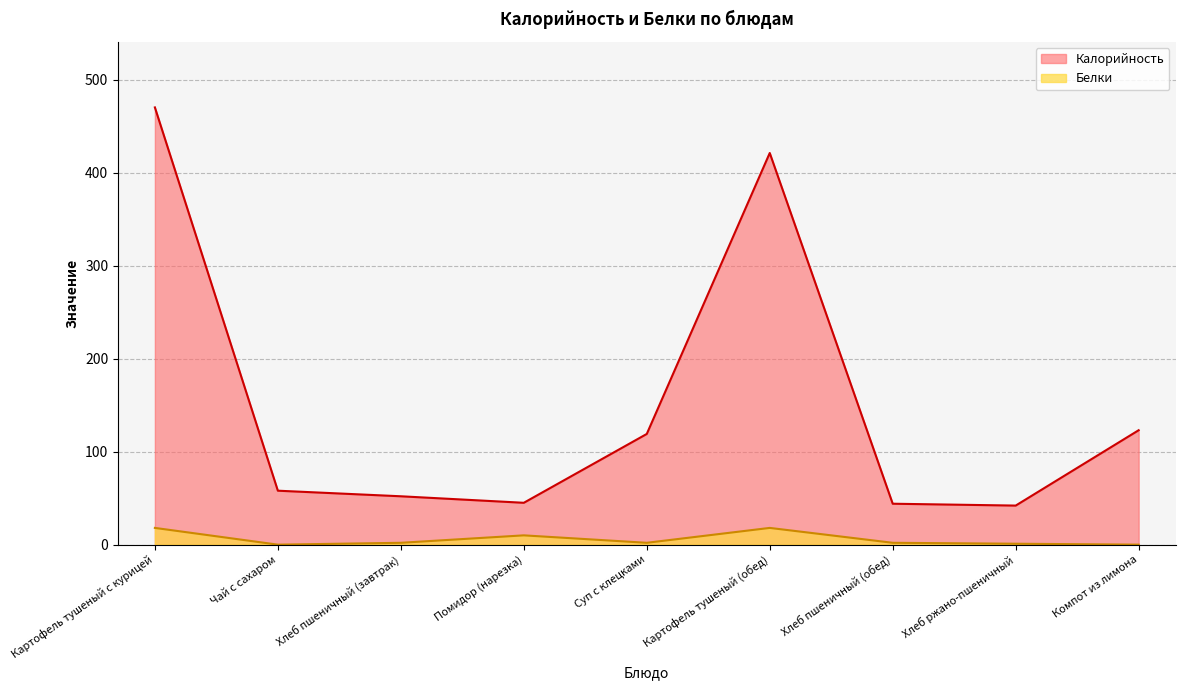

Rank the categories by Калорийность value from lowest to highest.

Хлеб ржано-пшеничный, Хлеб пшеничный (обед), Помидор (нарезка), Хлеб пшеничный (завтрак), Чай с сахаром, Суп с клецками, Компот из лимона, Картофель тушеный (обед), Картофель тушеный с курицей